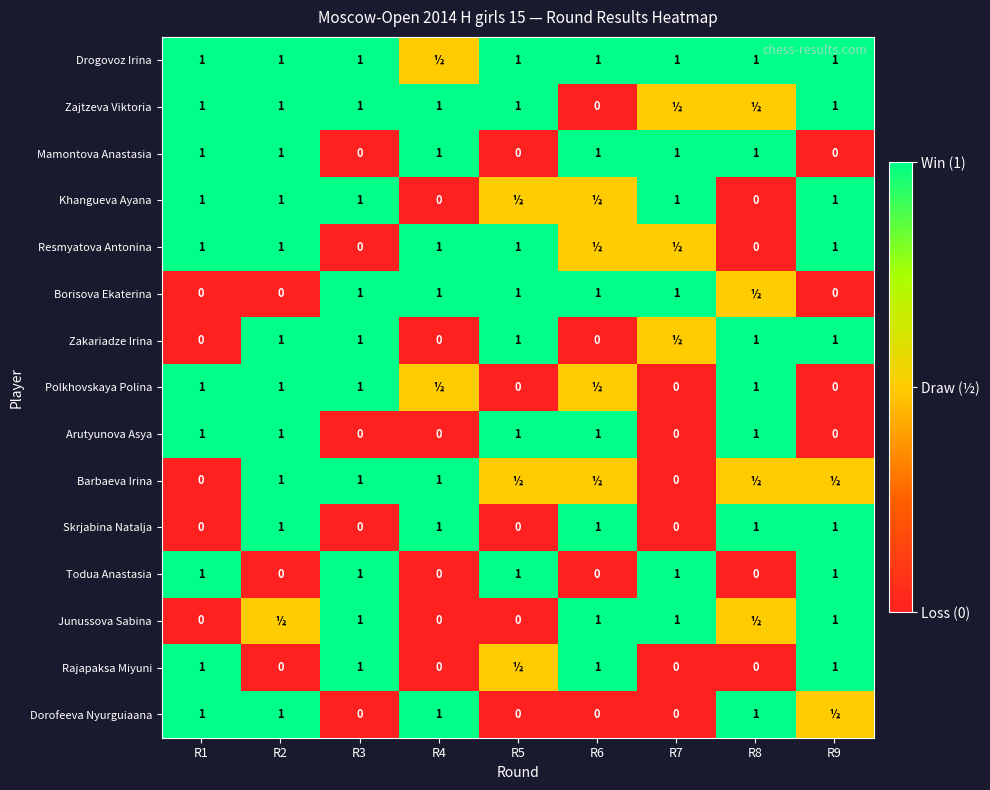

Read the Todua Anastasia value at R7.

1.0